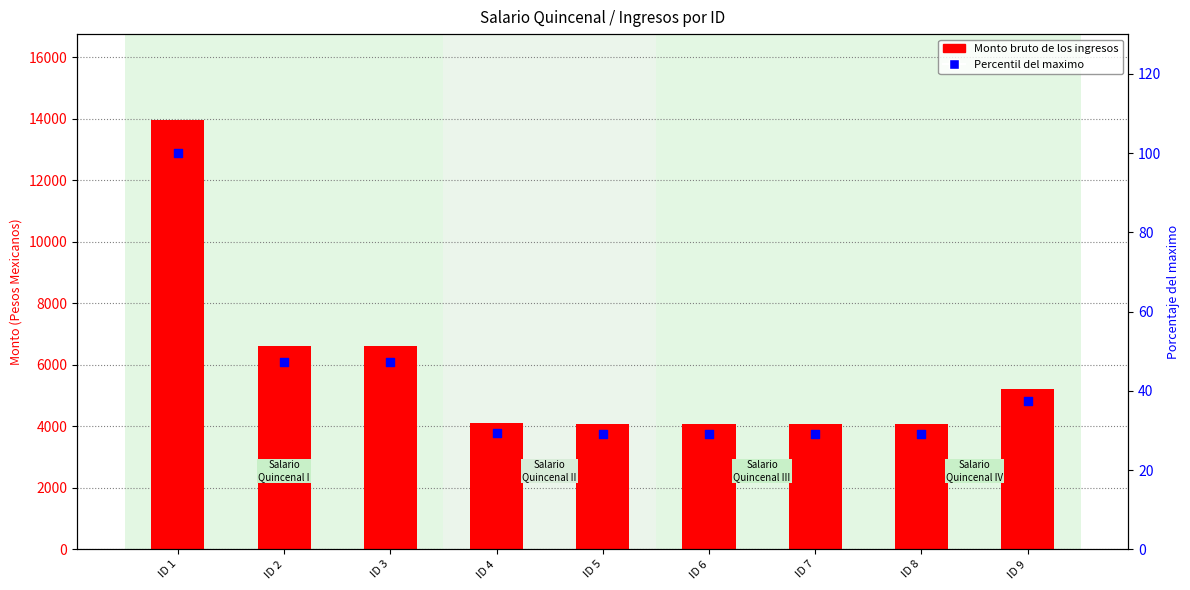

Which series has the largest Y range (max minus min)?

Monto bruto de los ingresos